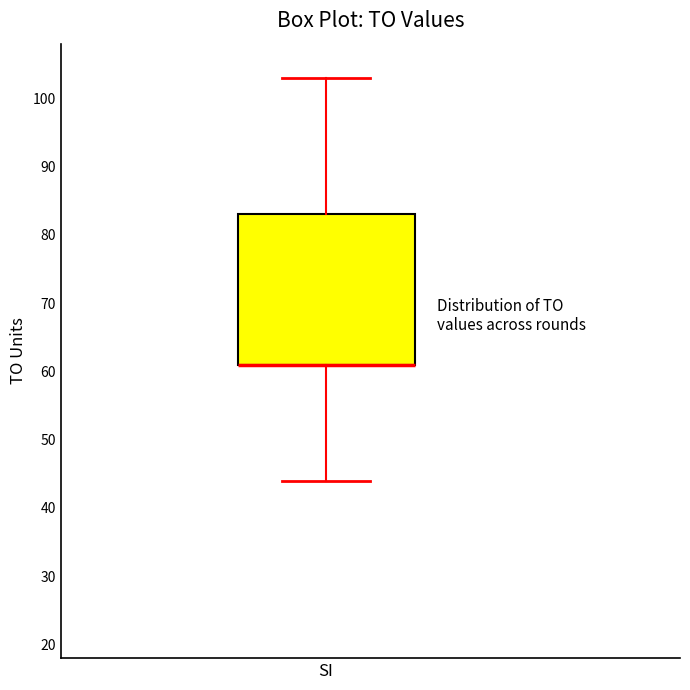

Read this box plot against the y-axis: the position of the median line, the range covered by the box, and the ends of both whiskers. The values are not printed on the chart, so give them approximately, as read against the axis.

median 61 (drawn on the box's lower edge), box 61 to 83, whiskers 44 to 103